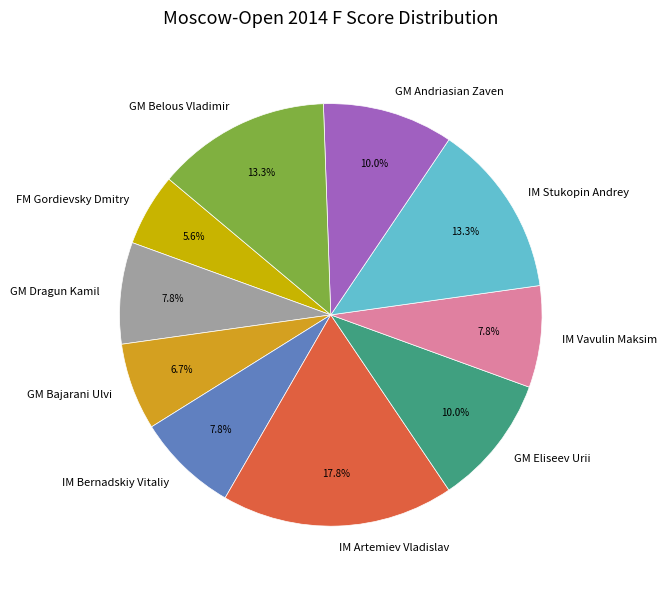

What portion of the pie excludes GM Bajarani Ulvi?

93.3%